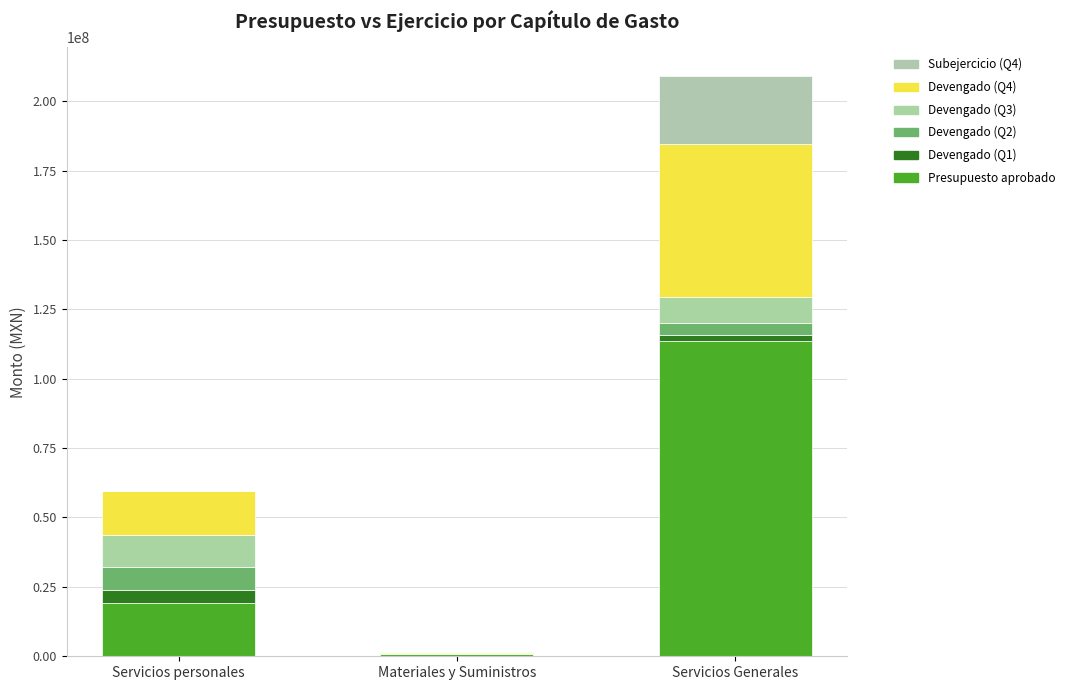

How many data points does each series have?

3